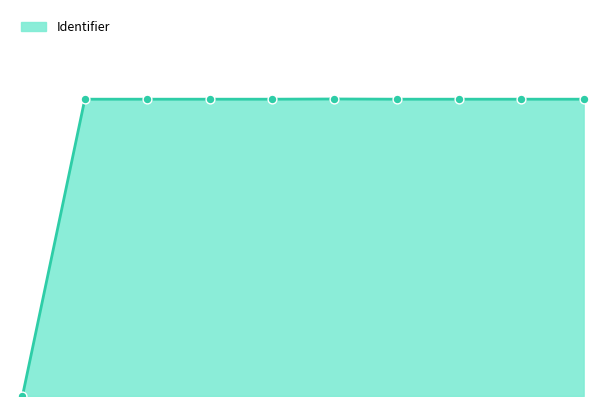

Is this an area chart (filled region under the line)?

Yes